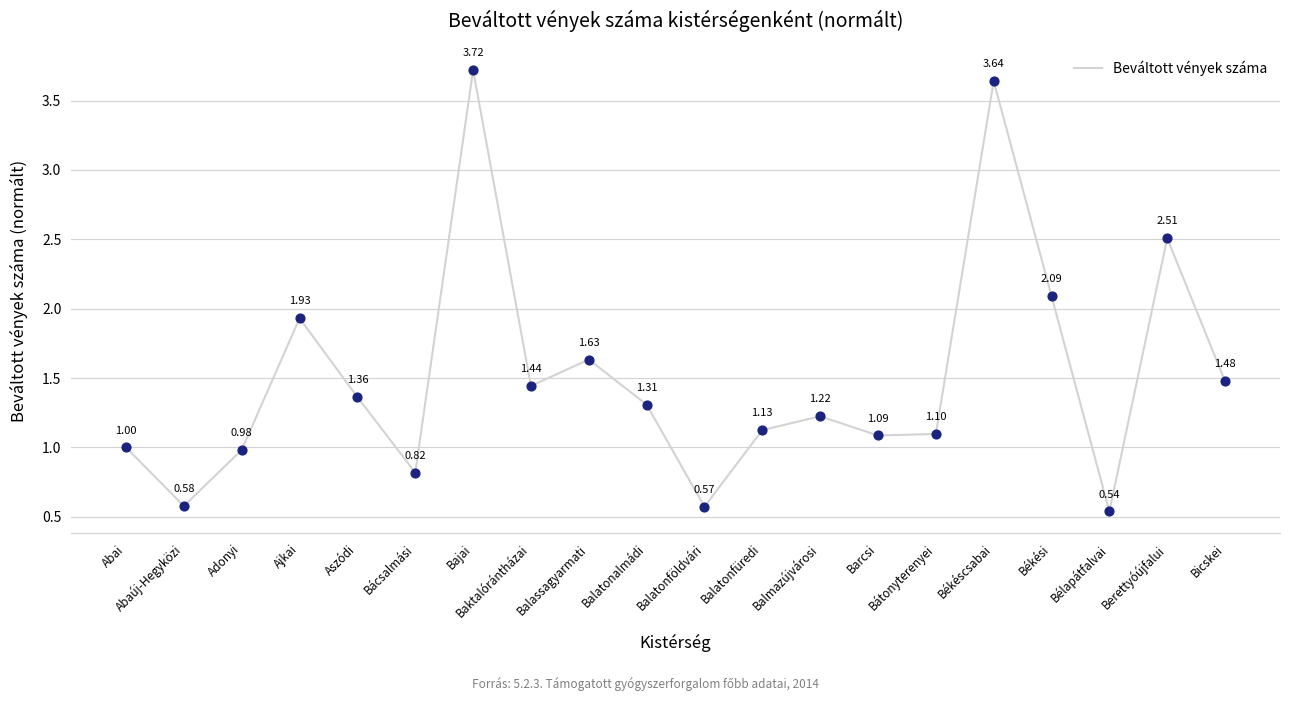

Which has a higher value, Békéscsabai or Bajai?

Bajai